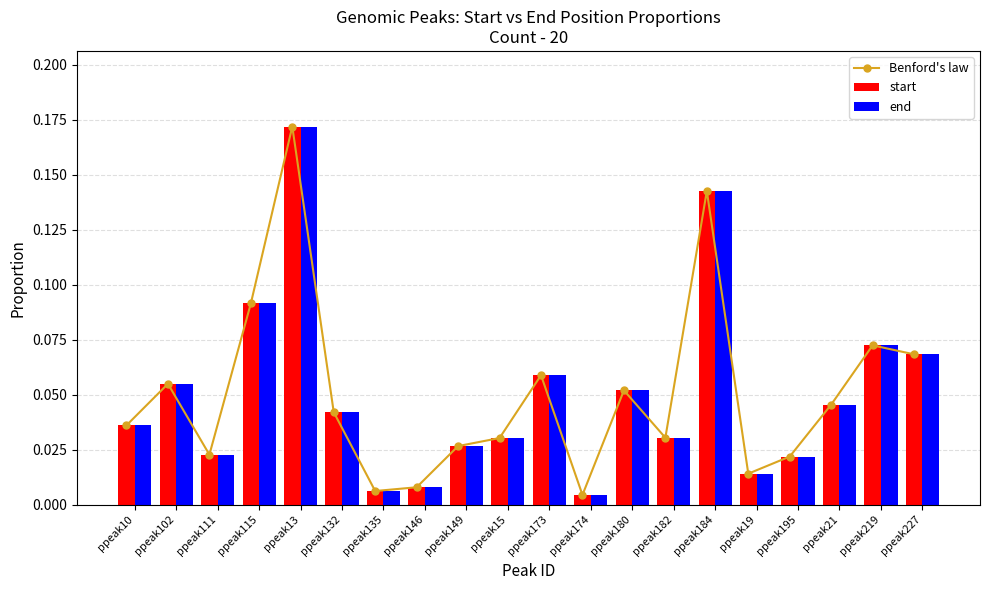

Rank the series at ppeak132 from highest to lowest value.

Benford's law, start, end